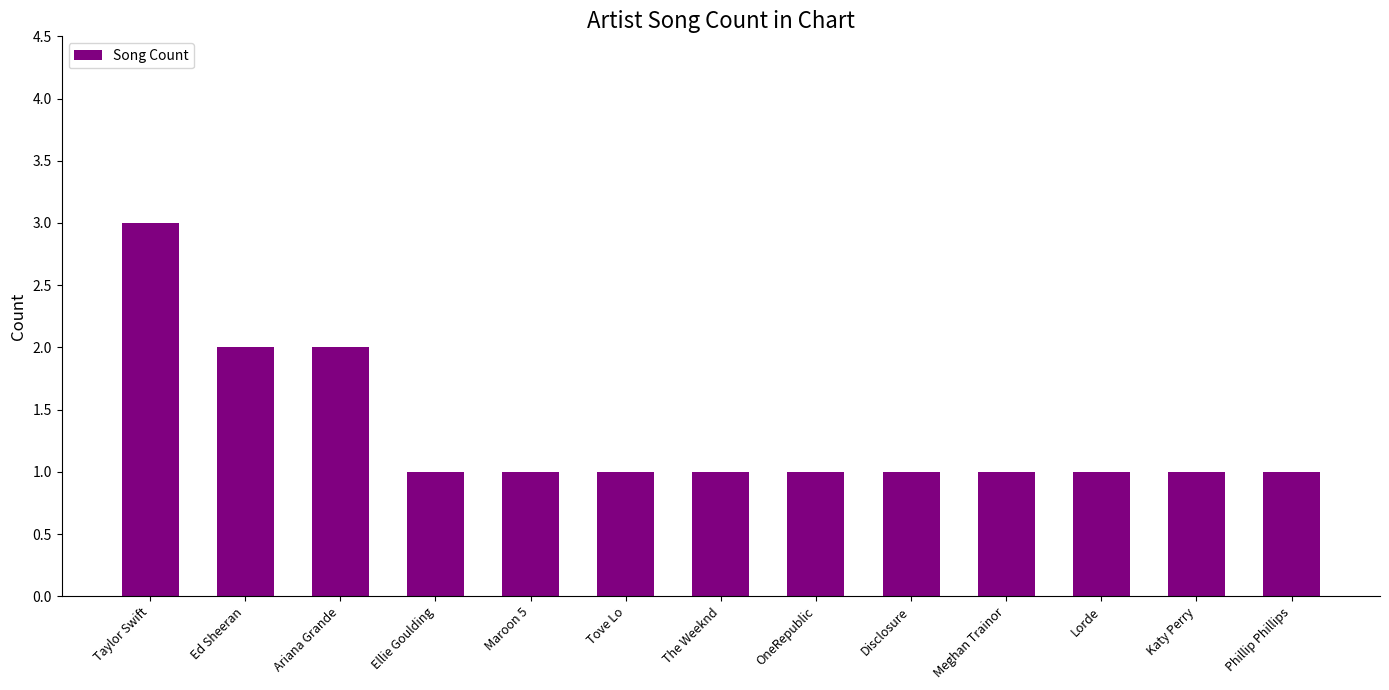

What is the difference between the maximum and second lowest values?

2